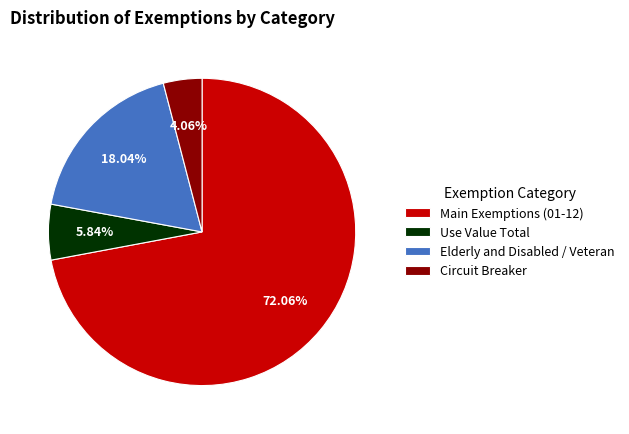

Which slice is the largest?

Main Exemptions (01-12)